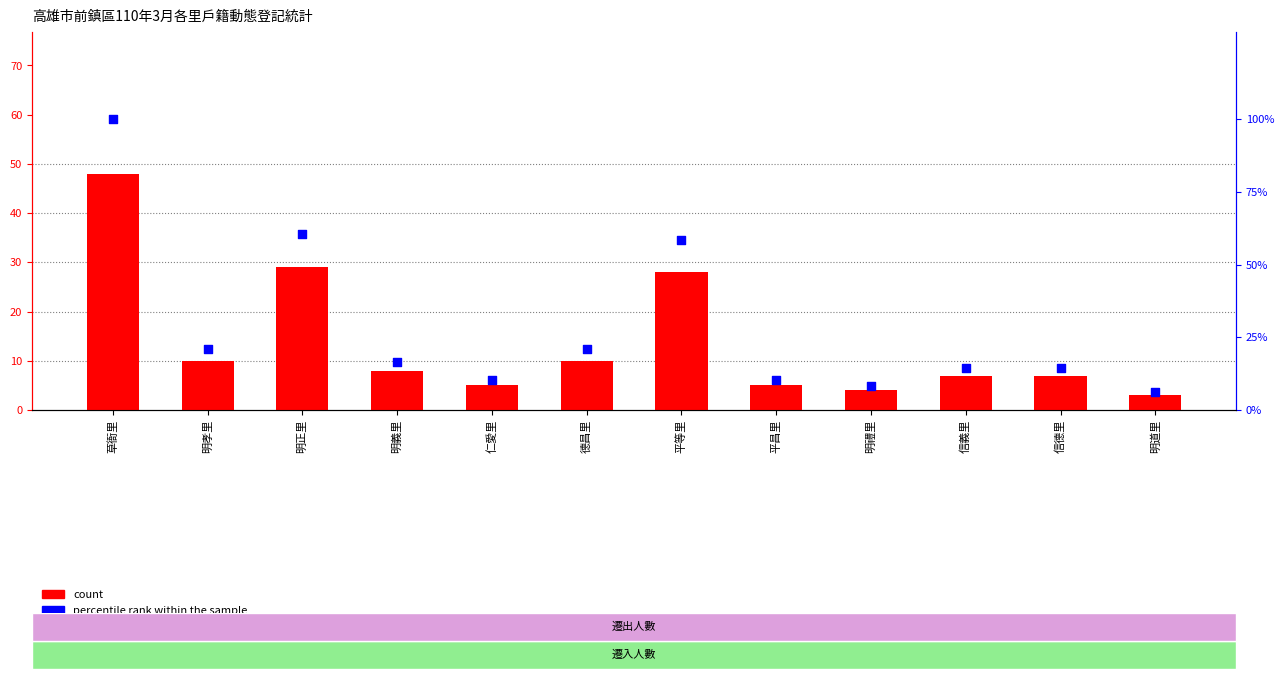

What are all the series names shown in the legend?

count, percentile rank within the sample